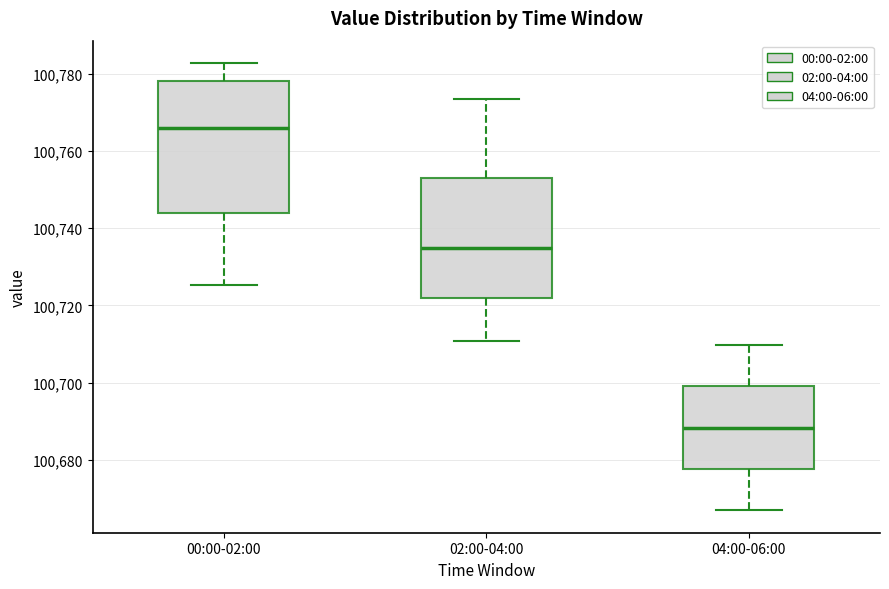

Which box is the tallest, from its lower edge to its upper edge?

00:00-02:00